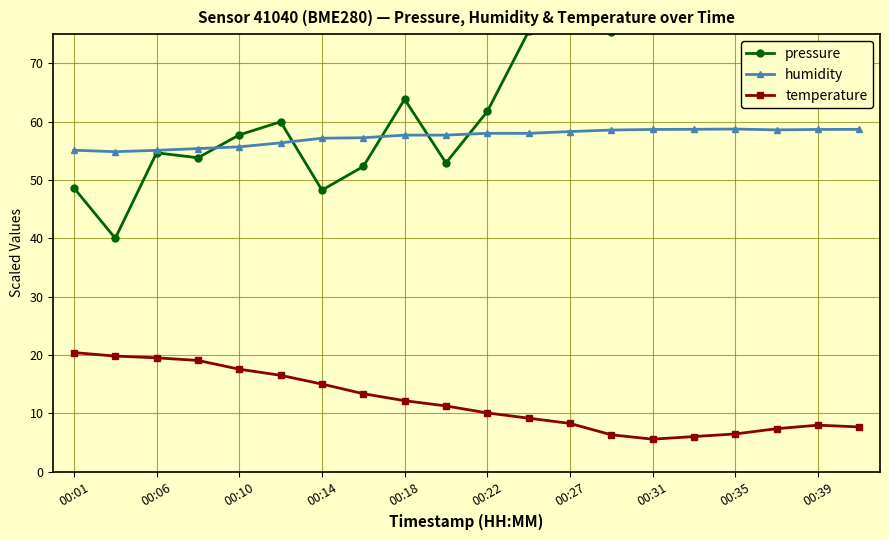

At how many categories does at least one series exceed 62?

10